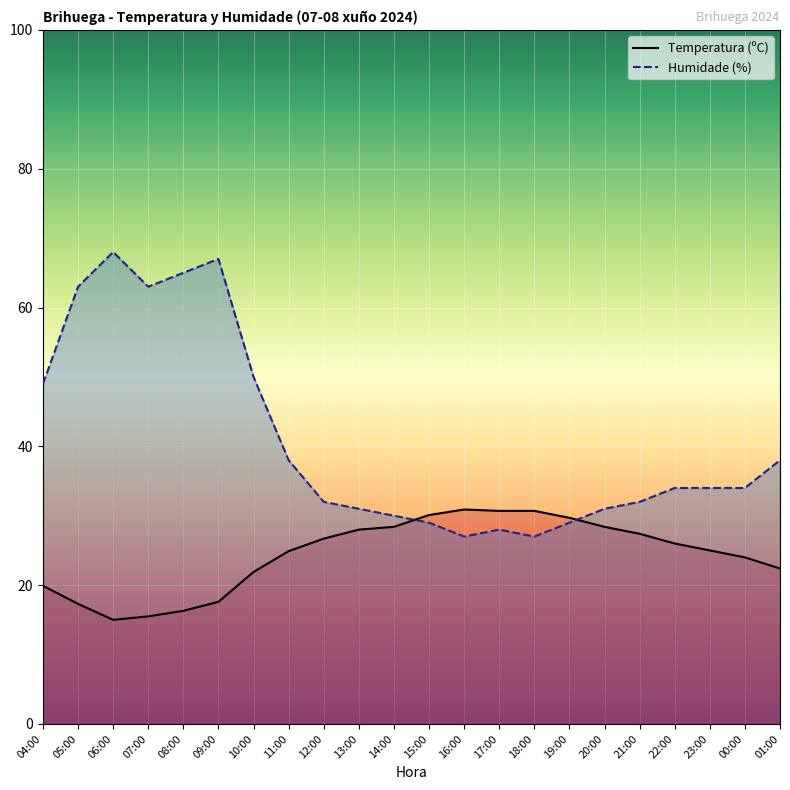

How many series are shown in this chart?

2